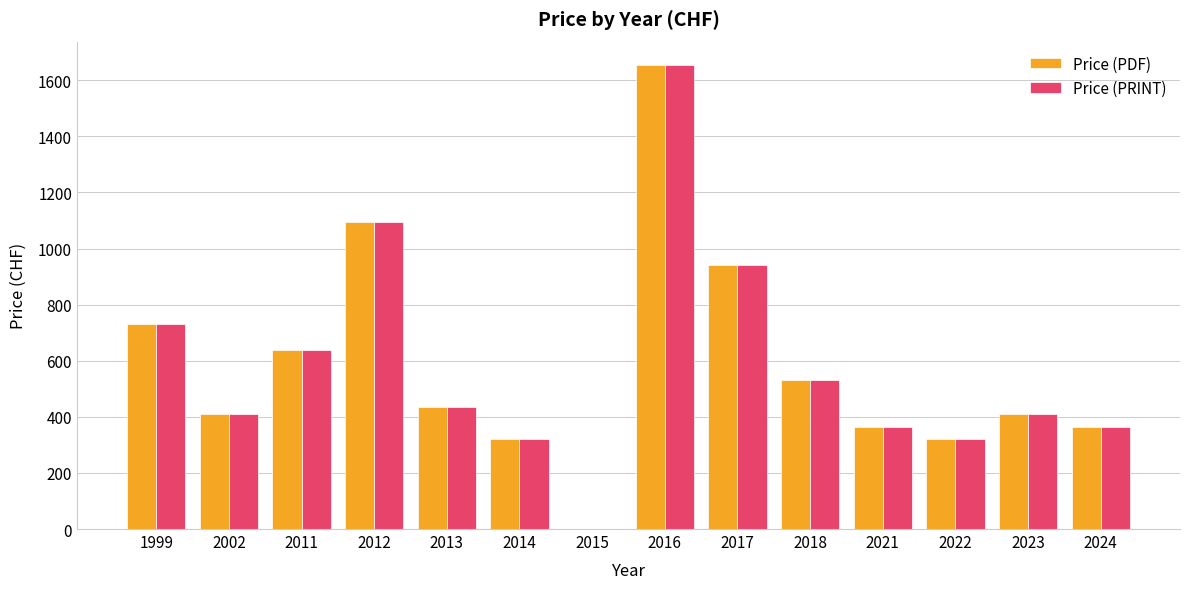

At which category is the sum across all series the highest?

2016